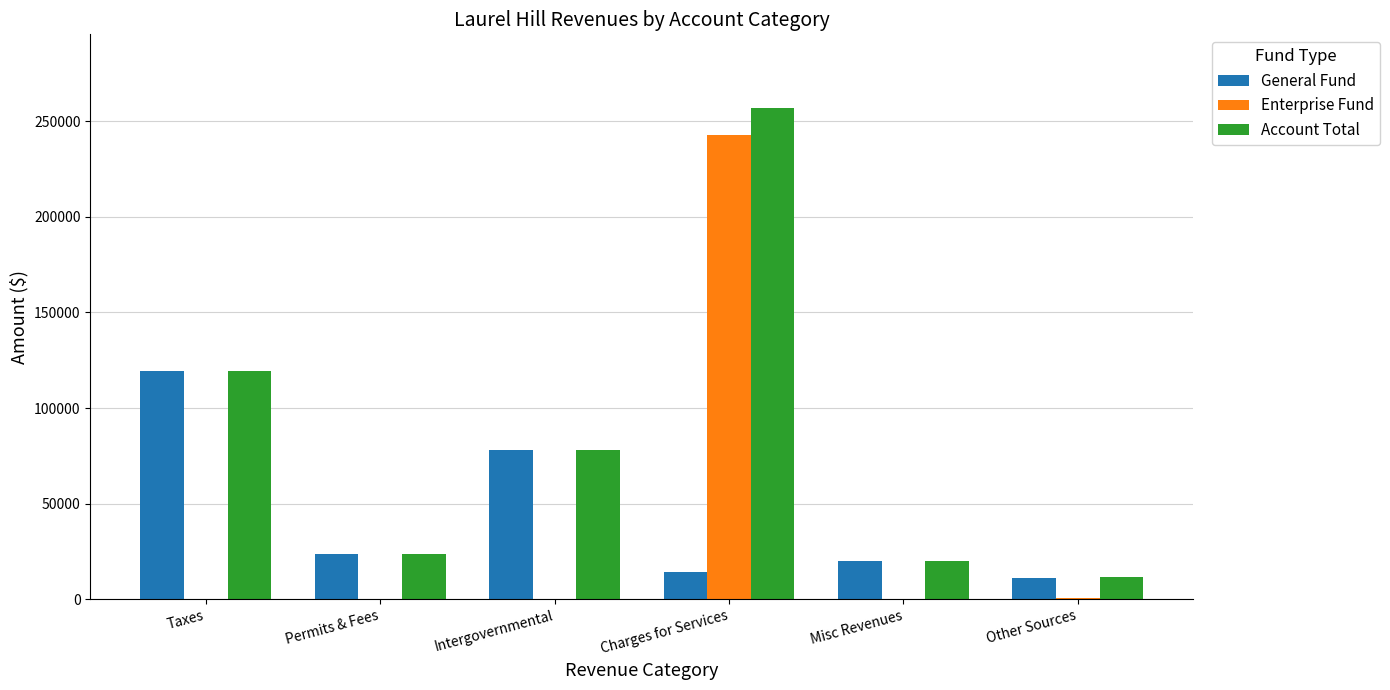

What is the maximum value for General Fund?

119440